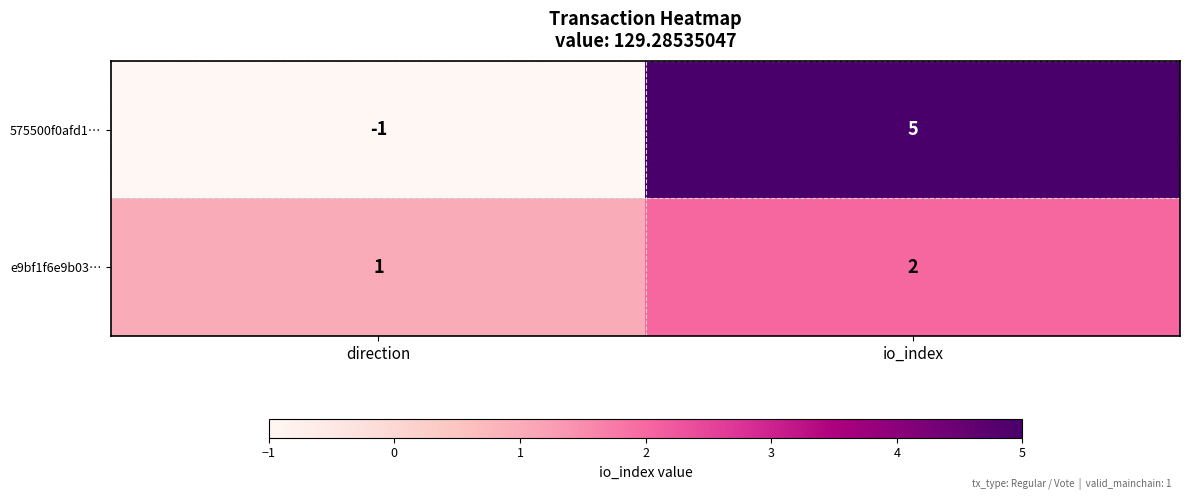

What is the spread (max minus min) of values at direction?

2